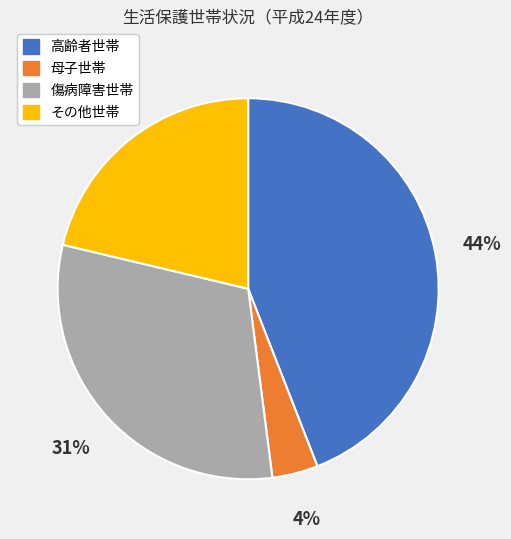

Which category has the biggest portion of the pie?

高齢者世帯